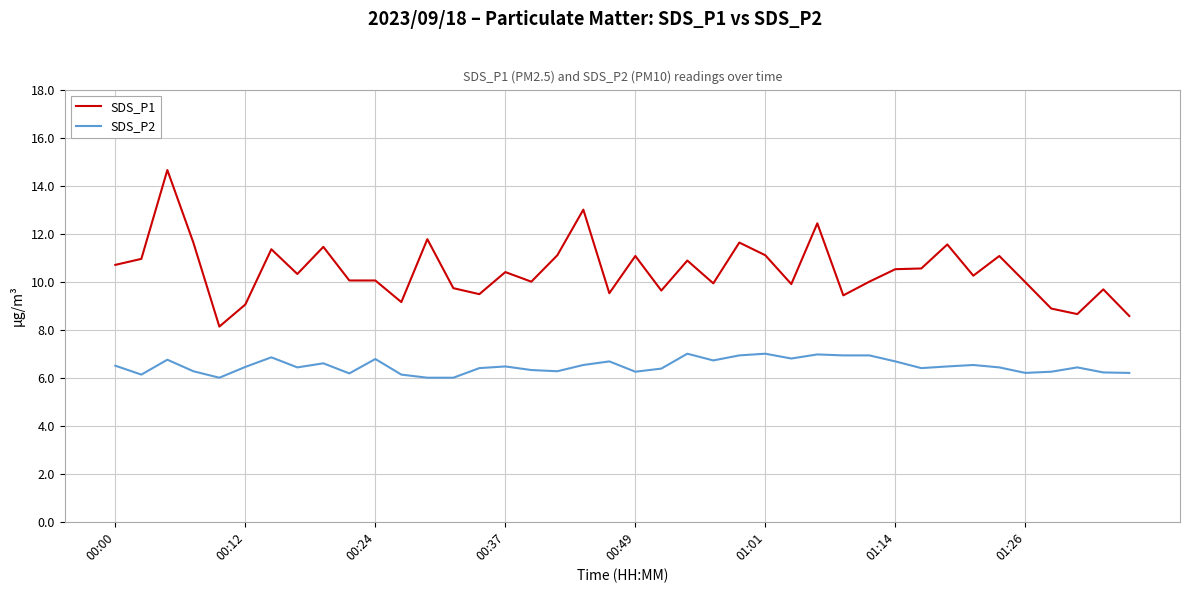

Which series has the largest total across all categories?

SDS_P1